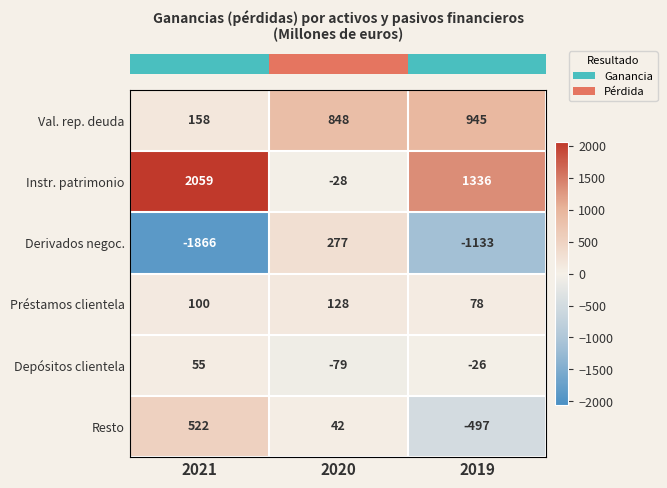

Reading right to left, transcribe all the data shown in this chart.

Val. rep. deuda: 945	848	158
Instr. patrimonio: 1336	-28	2059
Derivados negoc.: -1133	277	-1866
Préstamos clientela: 78	128	100
Depósitos clientela: -26	-79	55
Resto: -497	42	522